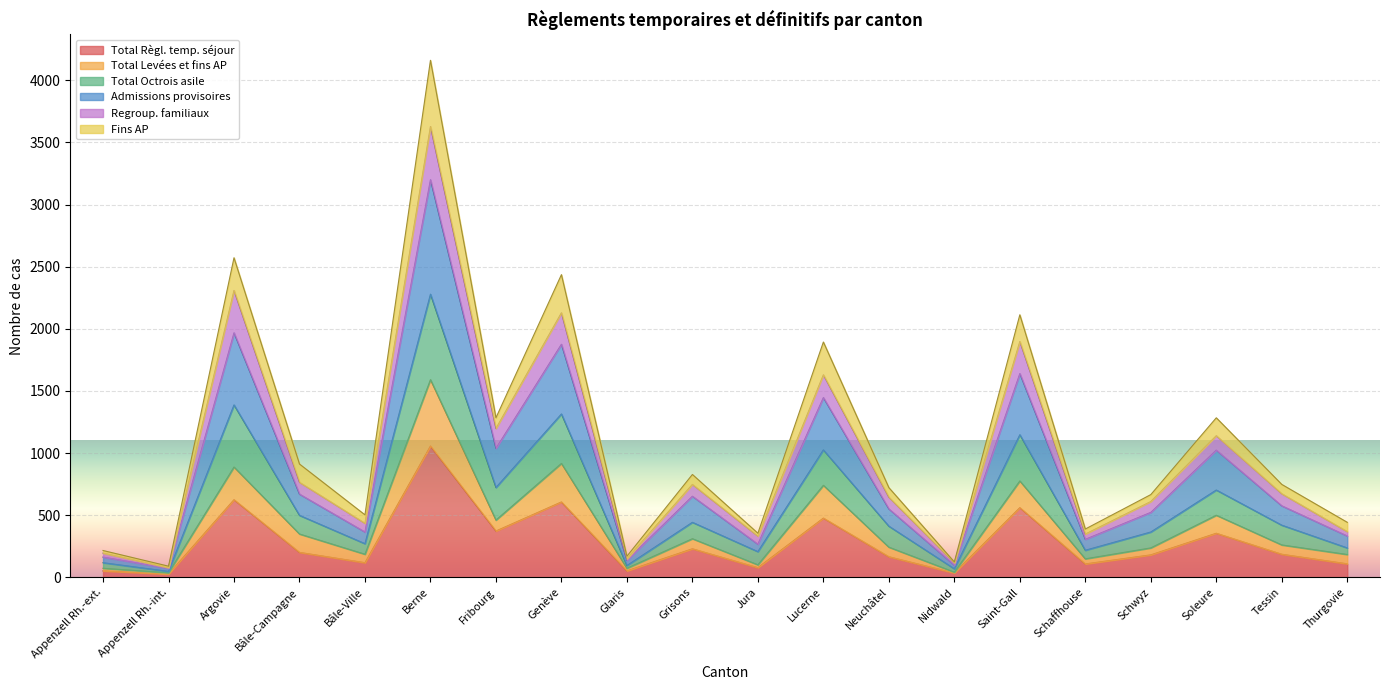

What is the highest value of the Total Règl. temp. séjour series?

1057